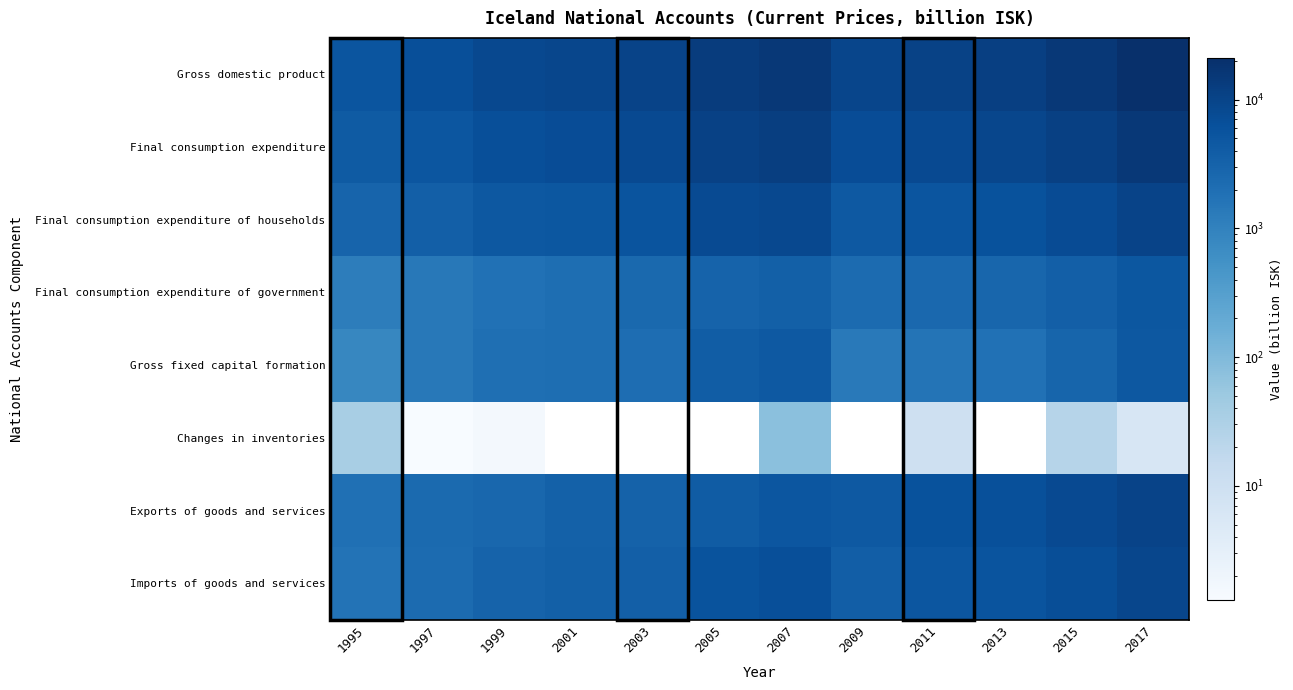

Which series has the largest total across all categories?

Gross domestic product